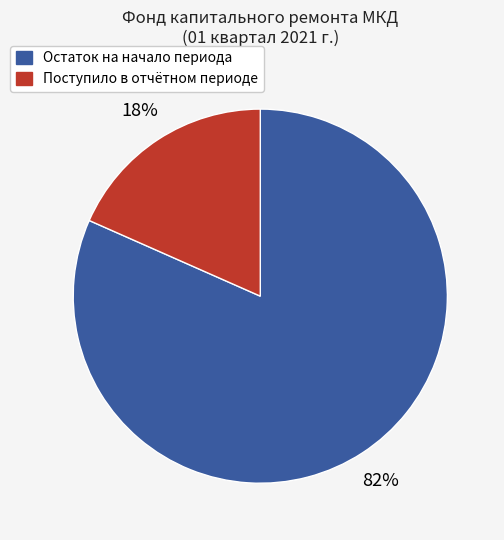

What is the smallest slice in the pie chart?

Поступило в отчётном периоде